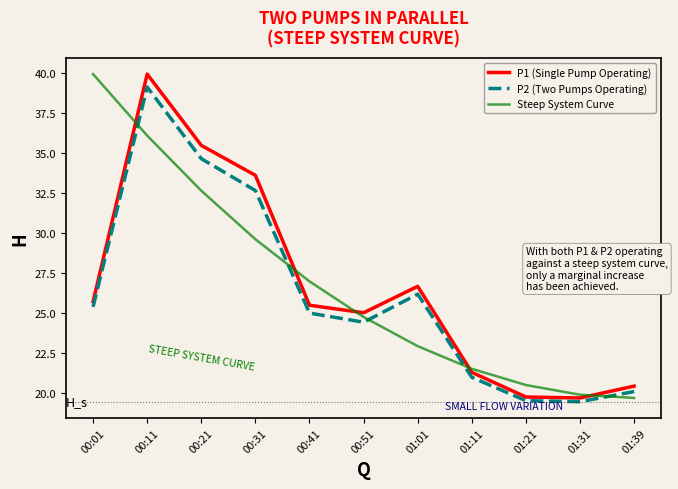

Count the number of categories in the chart.

11